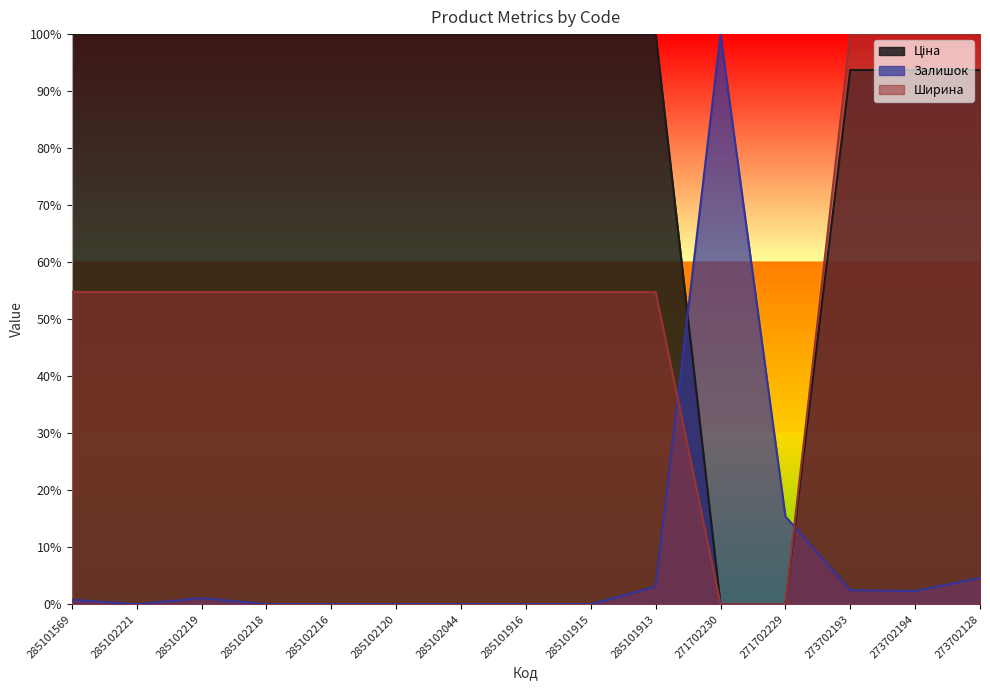

How many categories are shown in the chart?

15